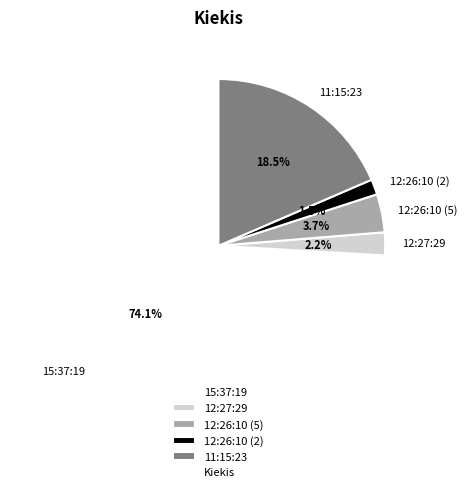

Count the number of slices in the pie.

5